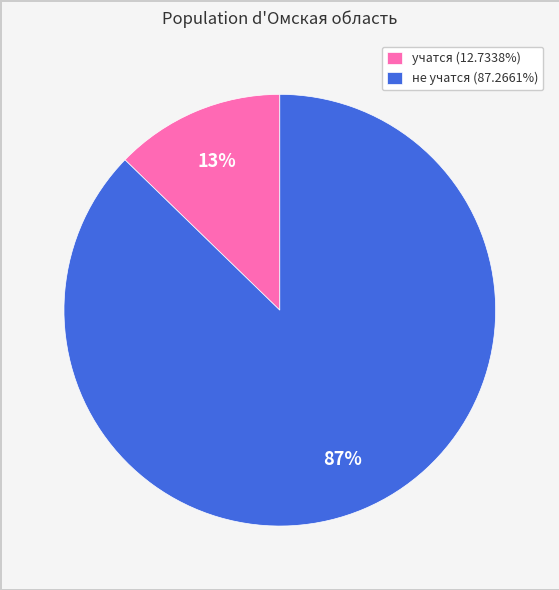

Does учатся (12.7338%) represent more than half of the total?

No